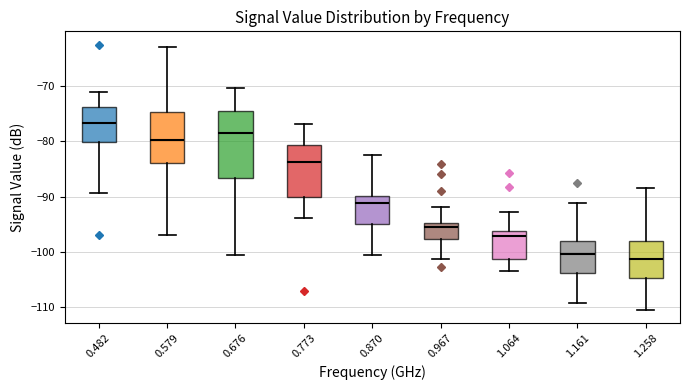

Which box's median line is the highest?

0.482